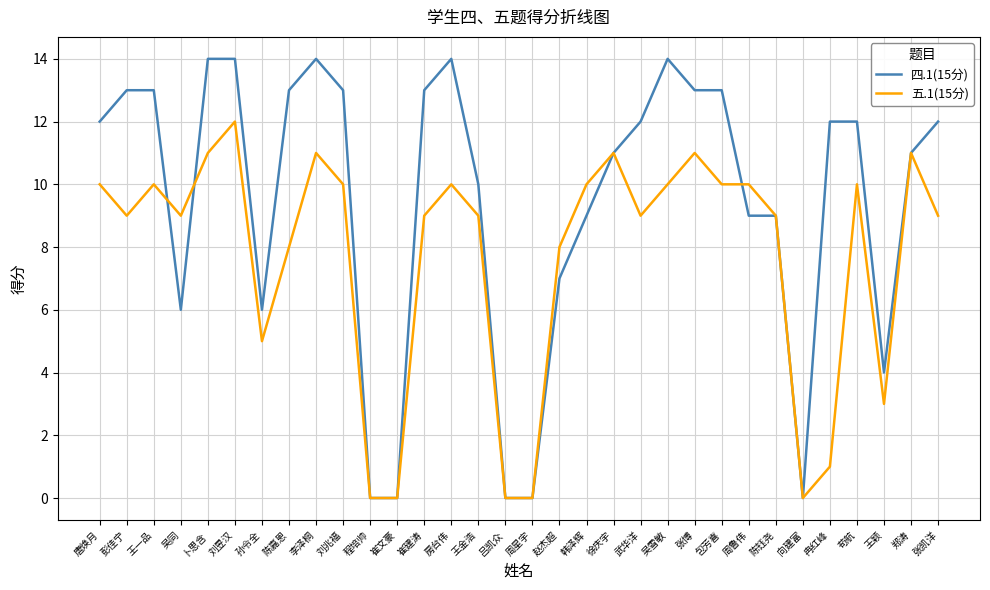

What is the difference between the maximum and minimum values in the 四.1(15分) series?

14